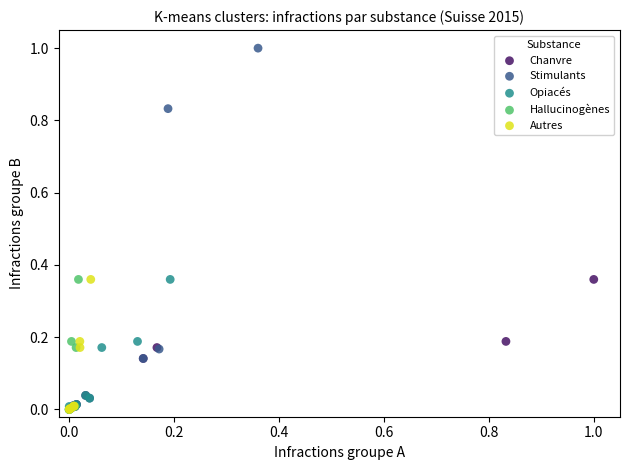

Which series has the widest spread of Y values?

Stimulants